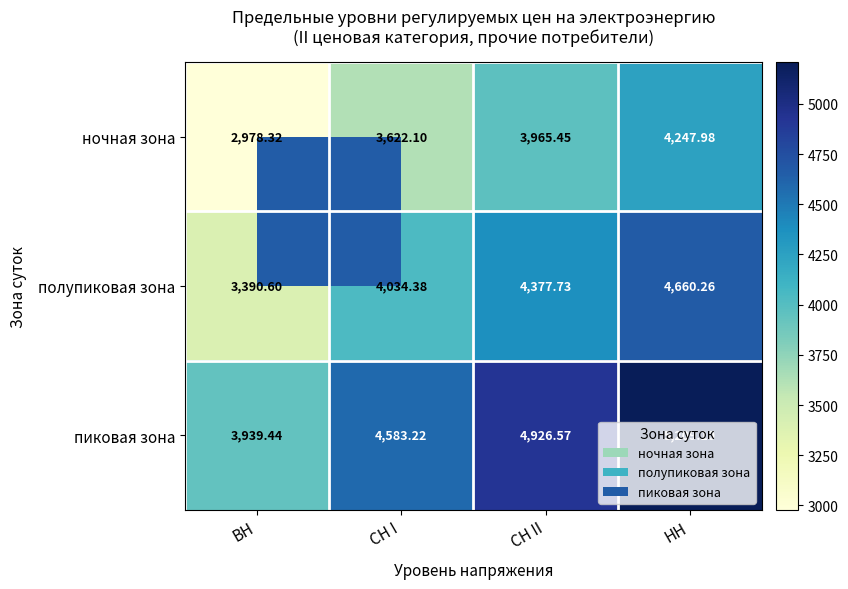

Which category has the lowest value across all series?

ВН